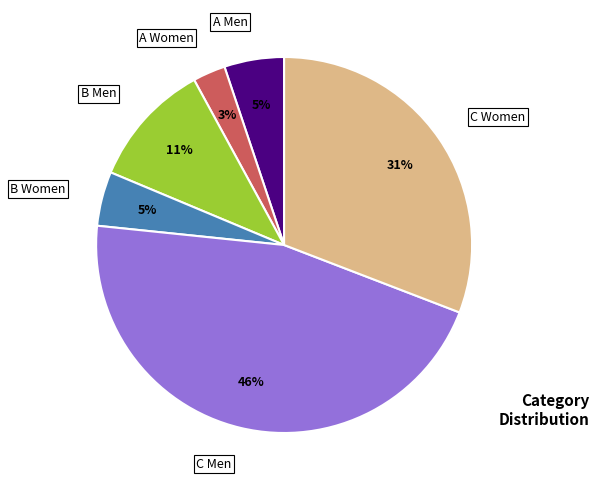

Is there a majority slice in this chart?

No